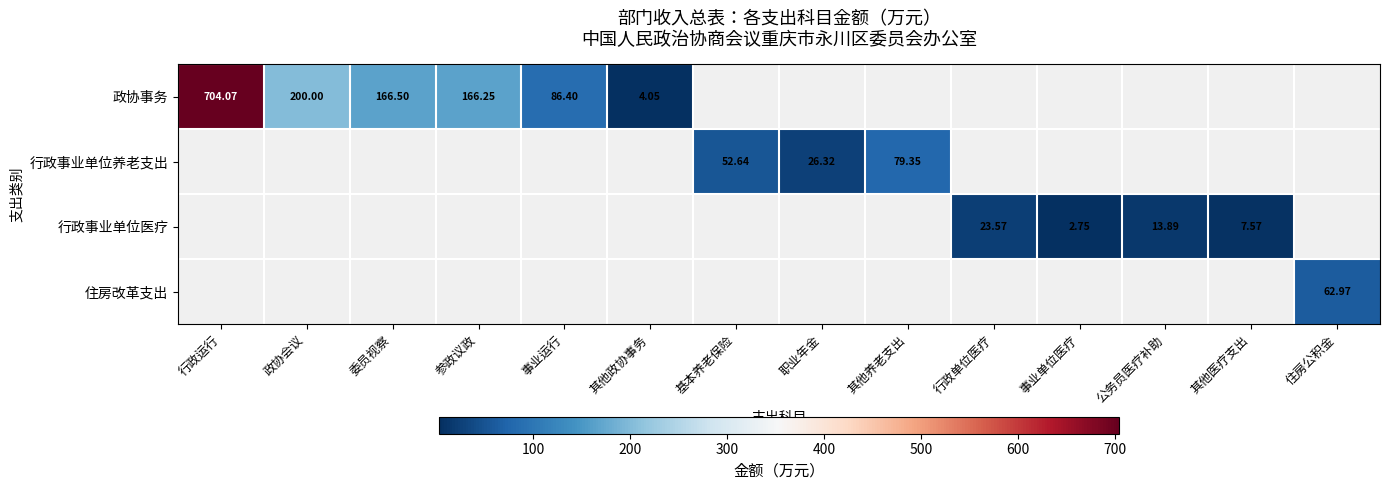

How many positive values does the 行政事业单位养老支出 series have?

3